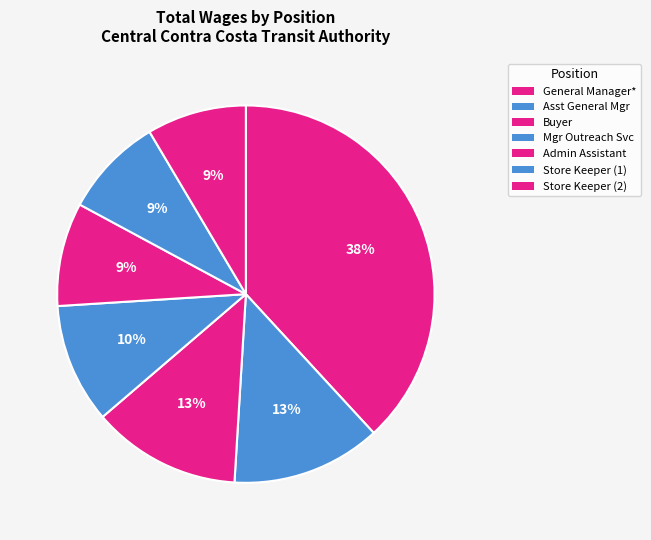

Count the number of slices in the pie.

7